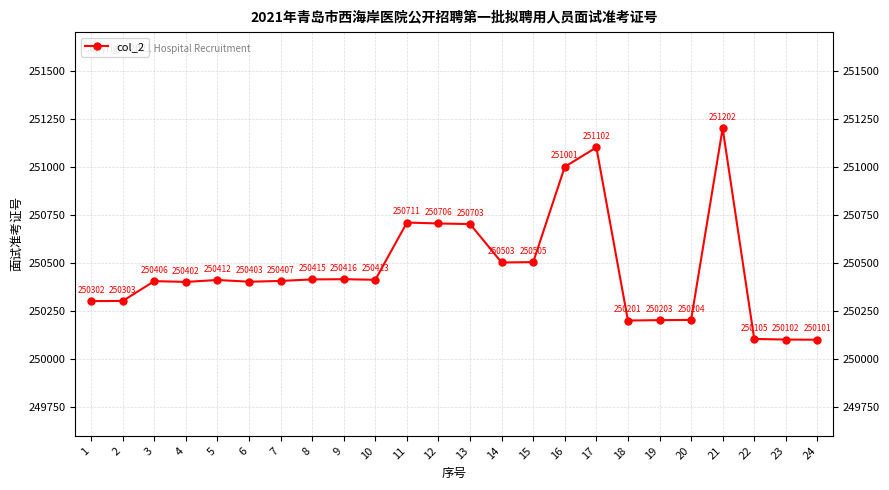

What is the difference between the second highest and second lowest values?

1000